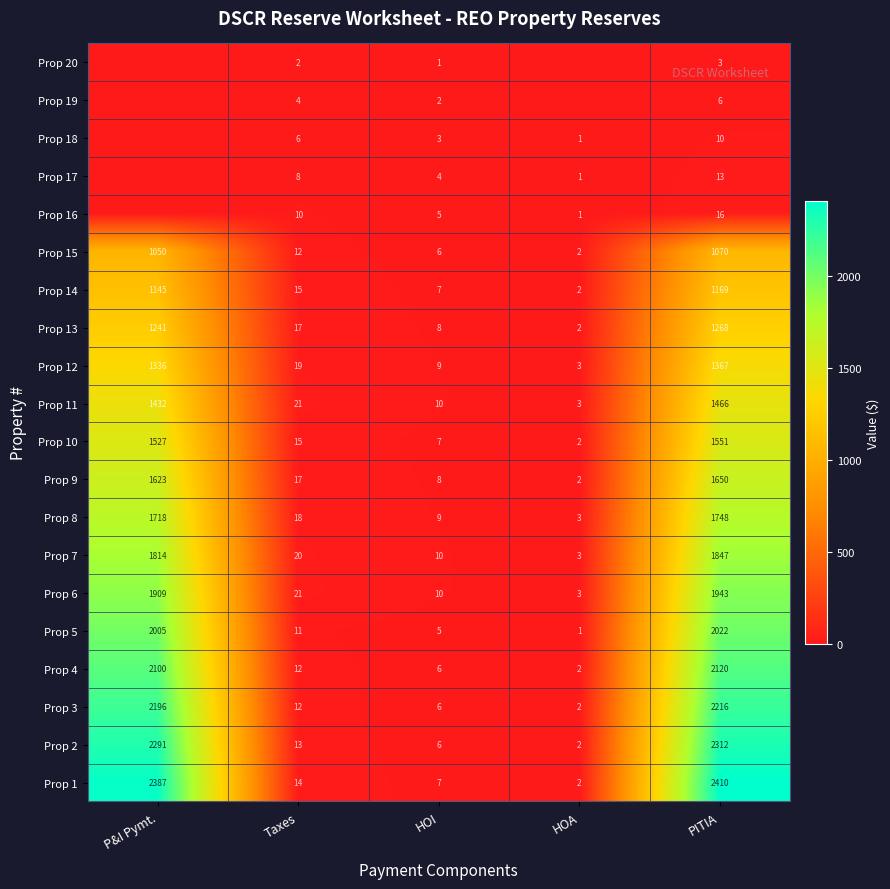

What is the spread (max minus min) of values at PITIA?

2407